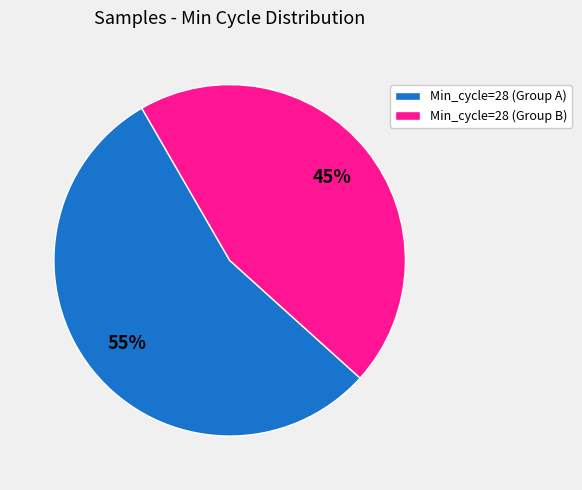

Between Min_cycle=28 (Group B) and Min_cycle=28 (Group A), which is larger?

Min_cycle=28 (Group A)